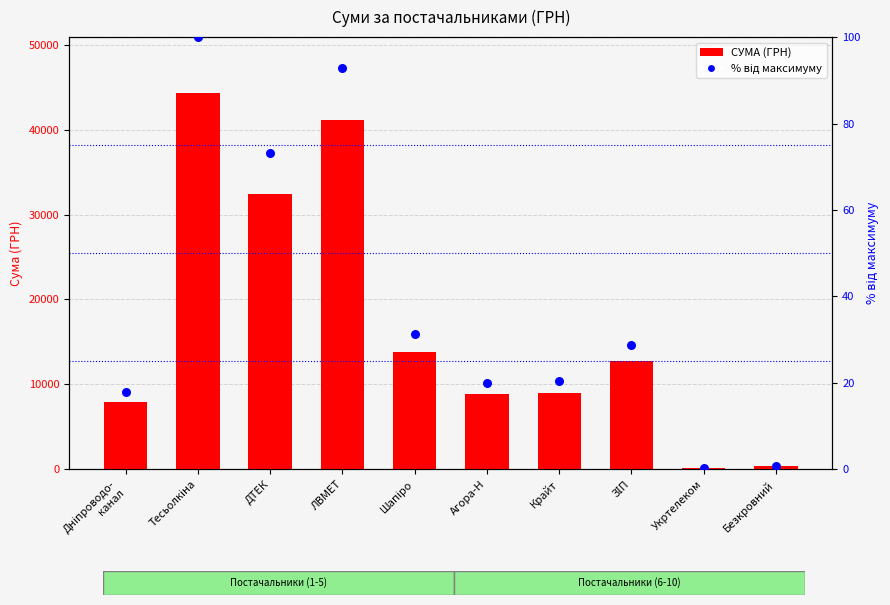

Is the value of % від максимуму at Крайт greater than the value of СУМА (ГРН) at Тесьолкіна?

No